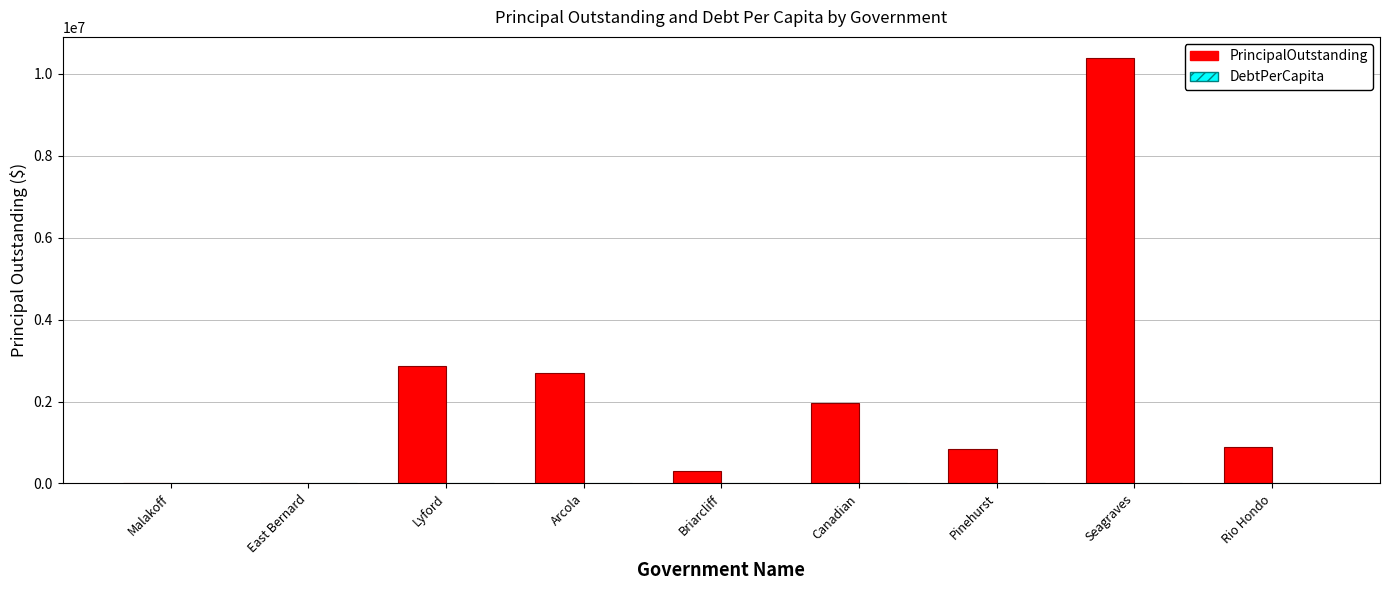

What is the highest value of the PrincipalOutstanding series?

10386000.0